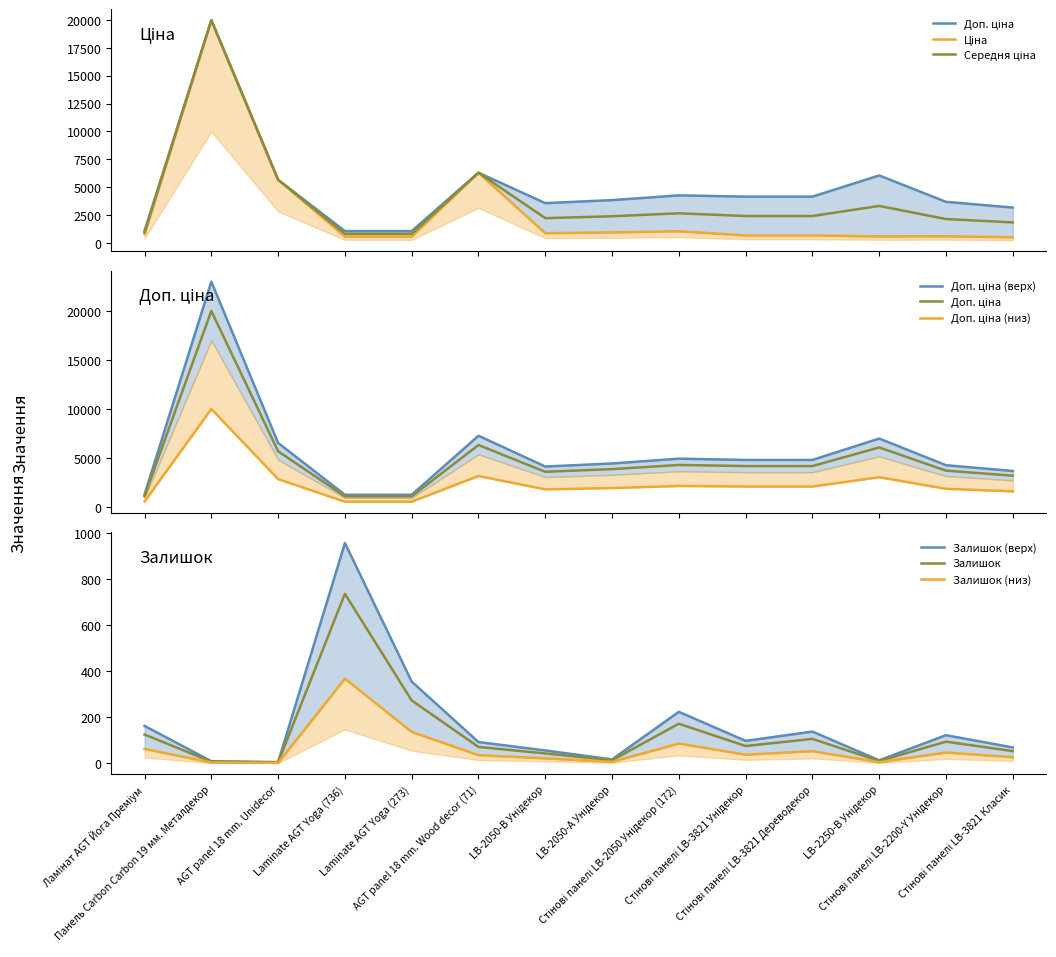

Reading left to right, what are all the values shown in this chart?

Ціна: 818.5	19964.2	5673.8	589.9	589.9	6308.8	895.9	963.5	1069.8	694.3	694.3	606.1	617.0	531.3
Доп. ціна: 1109.2	19964.2	5673.8	1081.7	1081.7	6308.8	3583.6	3854.0	4279.1	4165.6	4165.6	6061.2	3701.9	3187.6
Залишок: 162.5	9.1	5.2	956.8	354.9	92.3	55.9	16.9	223.6	97.5	137.8	13.0	122.2	68.9